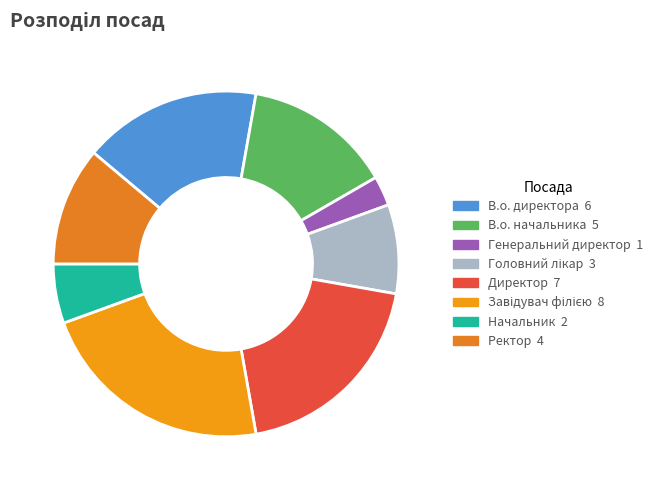

Does Директор represent more than half of the total?

No